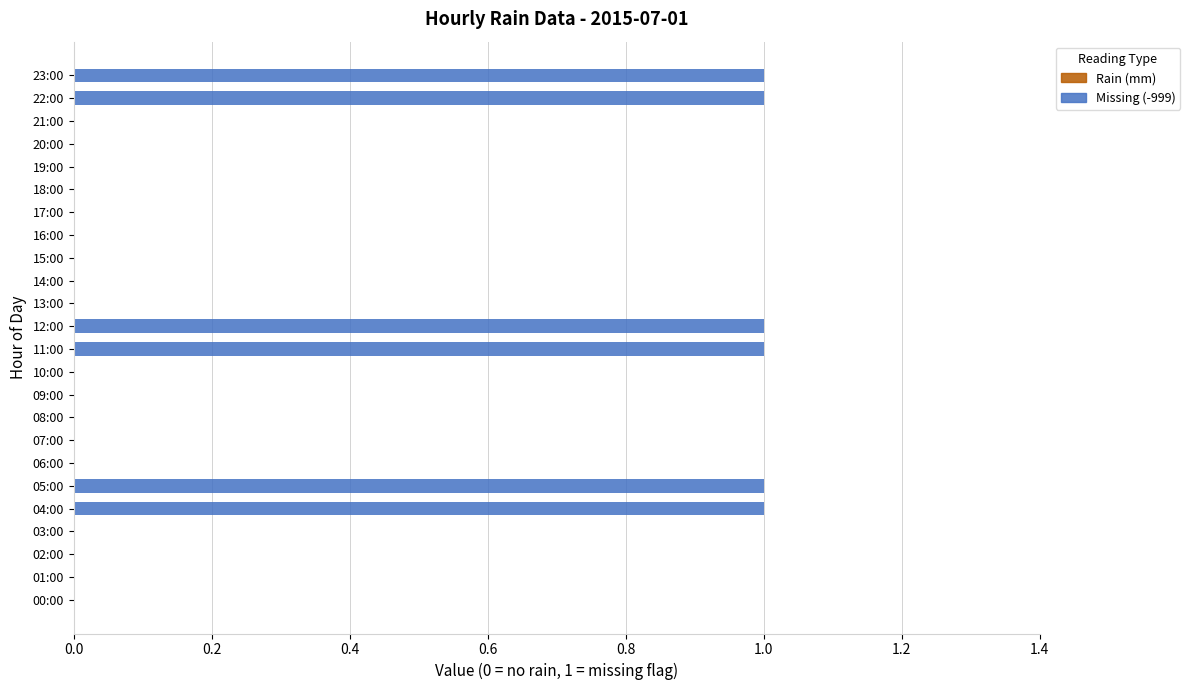

How many series are shown in this chart?

1